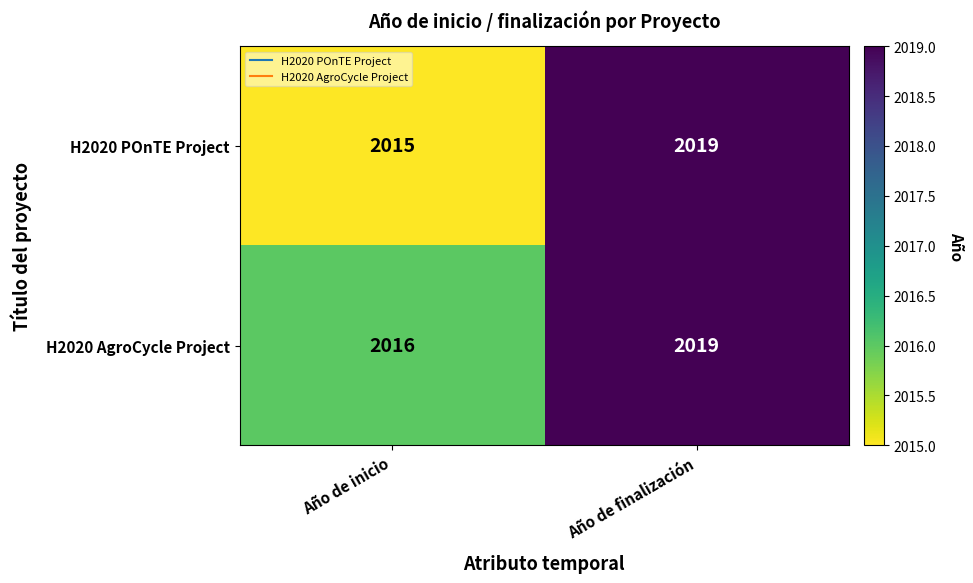

List the series in order of their overall mean, lowest first.

H2020 POnTE Project, H2020 AgroCycle Project